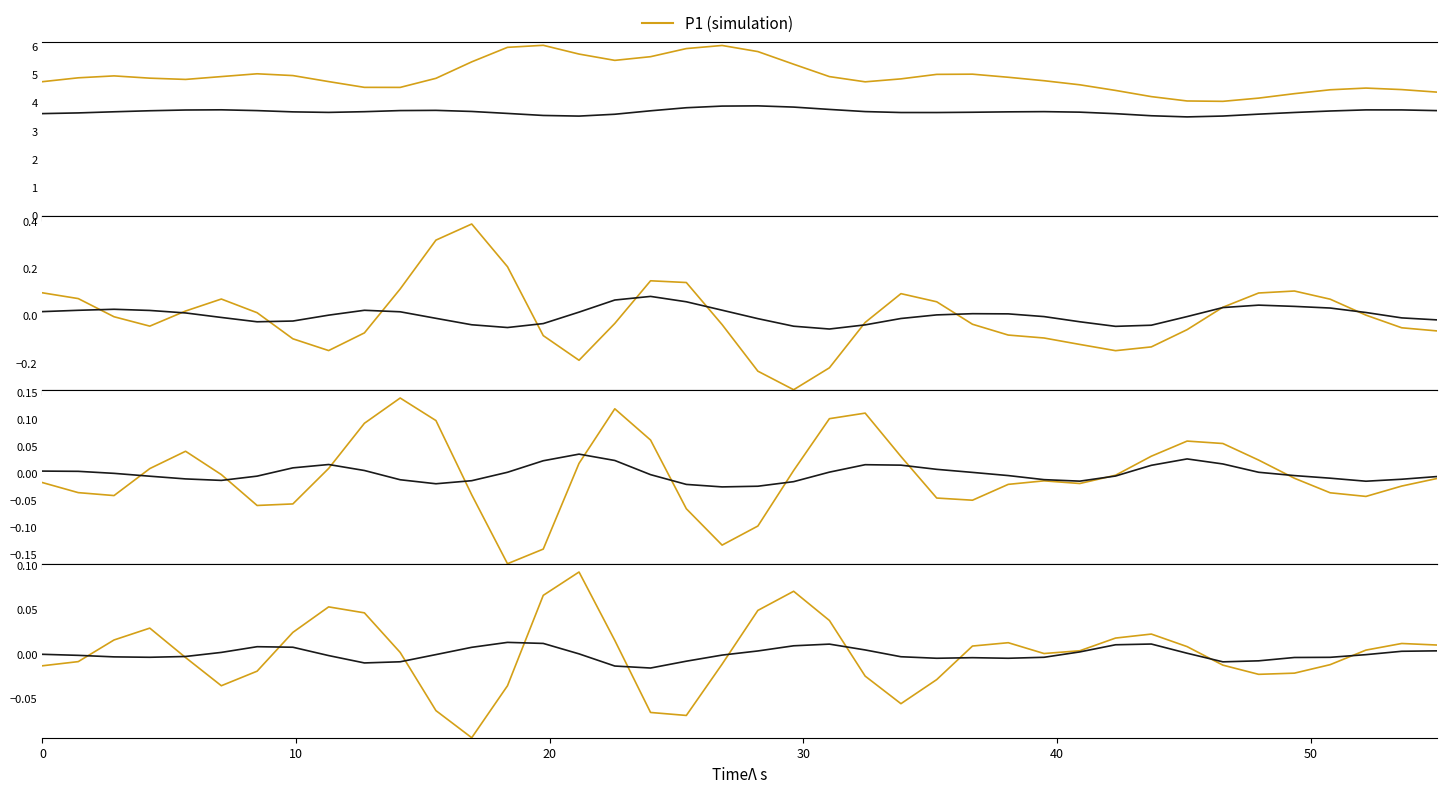

How many times do P1 and P2 cross each other?

11